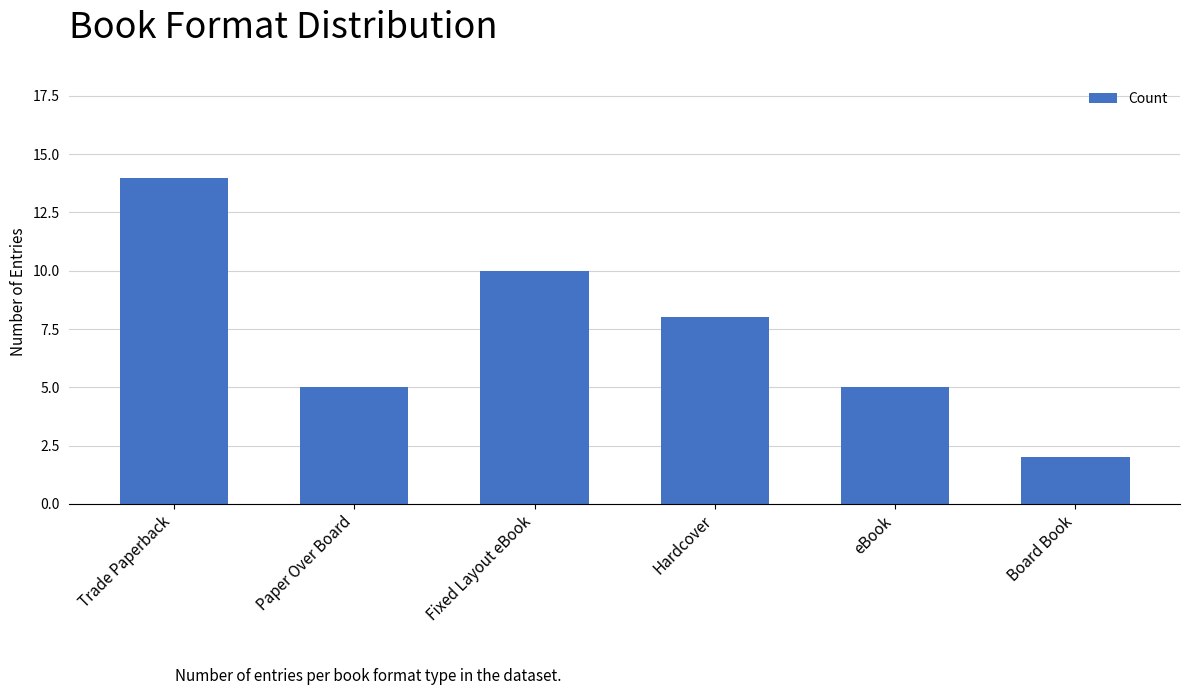

At which label is the value closest to 8?

Hardcover